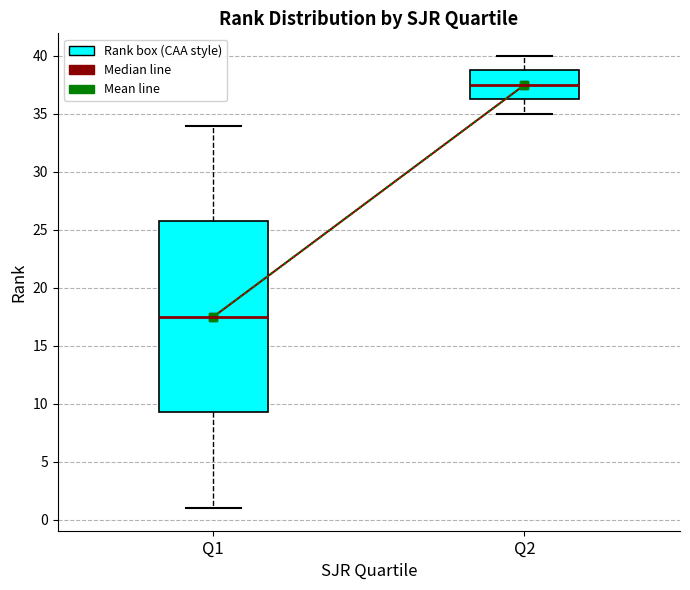

Reading left to right, read every box against the y-axis: the position of its median line, the range the box covers, and the ends of its whiskers. The values are not printed on the chart, so give them approximately, as read against the axis.

Q1: median 17.5, box 9.5 to 26.0, whiskers 1.0 to 34.0
Q2: median 37.5, box 36.5 to 39.0, whiskers 35.0 to 40.0